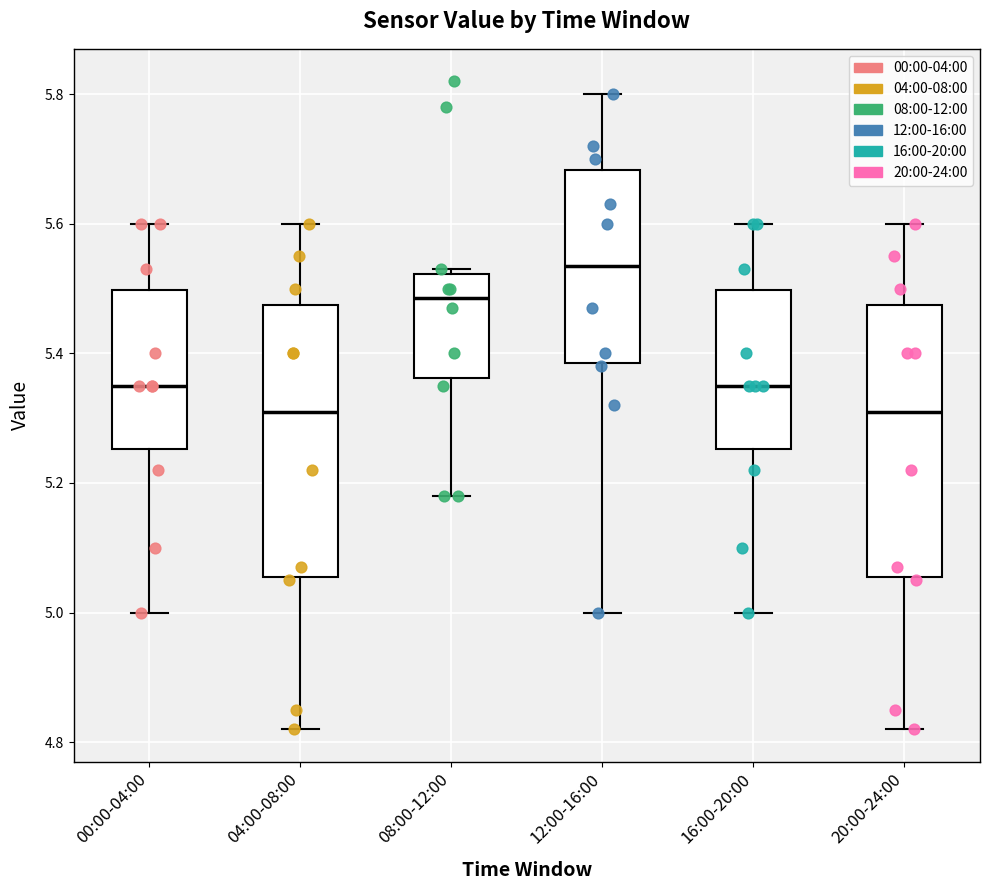

Reading left to right, read every box against the y-axis: the position of its median line, the range the box covers, and the ends of its whiskers. The values are not printed on the chart, so give them approximately, as read against the axis.

00:00-04:00: median 5.36, box 5.26 to 5.50, whiskers 5.00 to 5.60
04:00-08:00: median 5.32, box 5.06 to 5.48, whiskers 4.82 to 5.60
08:00-12:00: median 5.48, box 5.36 to 5.52, whiskers 5.18 to 5.54
12:00-16:00: median 5.54, box 5.38 to 5.68, whiskers 5.00 to 5.80
16:00-20:00: median 5.36, box 5.26 to 5.50, whiskers 5.00 to 5.60
20:00-24:00: median 5.32, box 5.06 to 5.48, whiskers 4.82 to 5.60